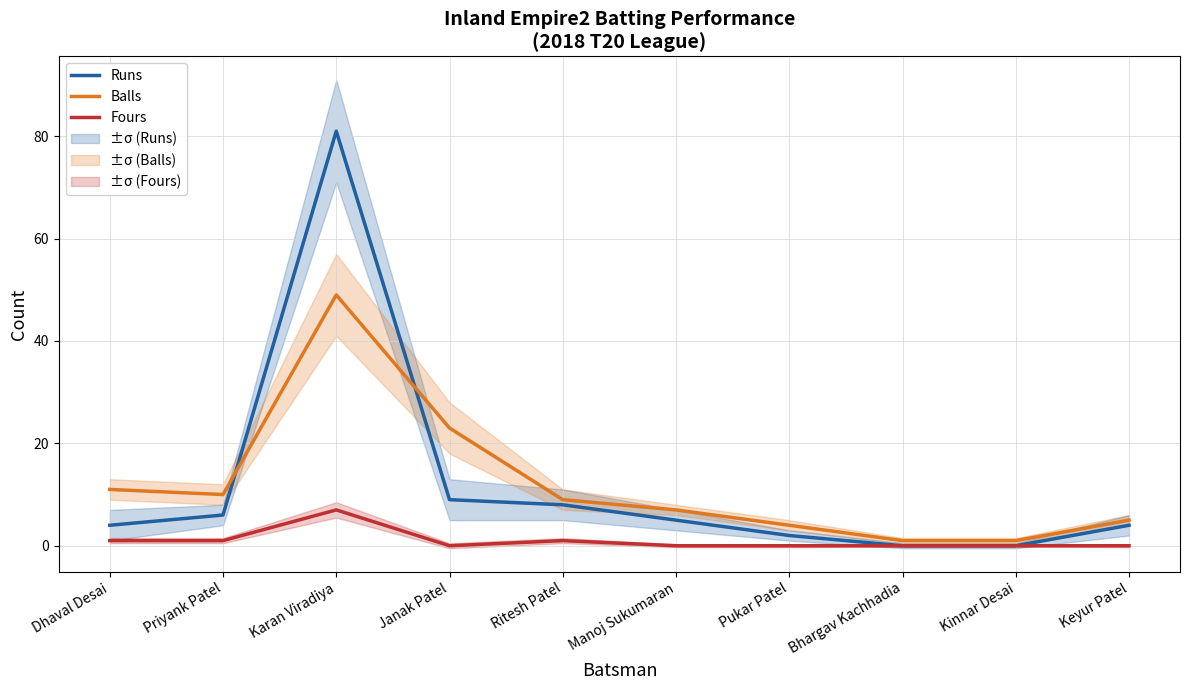

Reading right to left, extract all data points from this chart.

Runs: 4	0	0	2	5	8	9	81	6	4
Balls: 5	1	1	4	7	9	23	49	10	11
Fours: 0	0	0	0	0	1	0	7	1	1